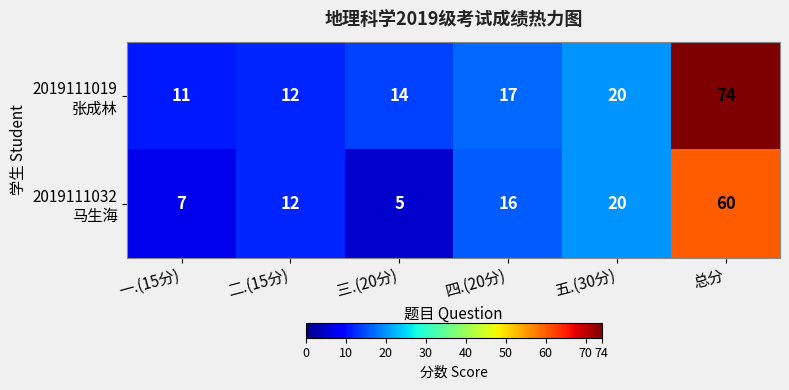

What is the greatest value displayed?

74